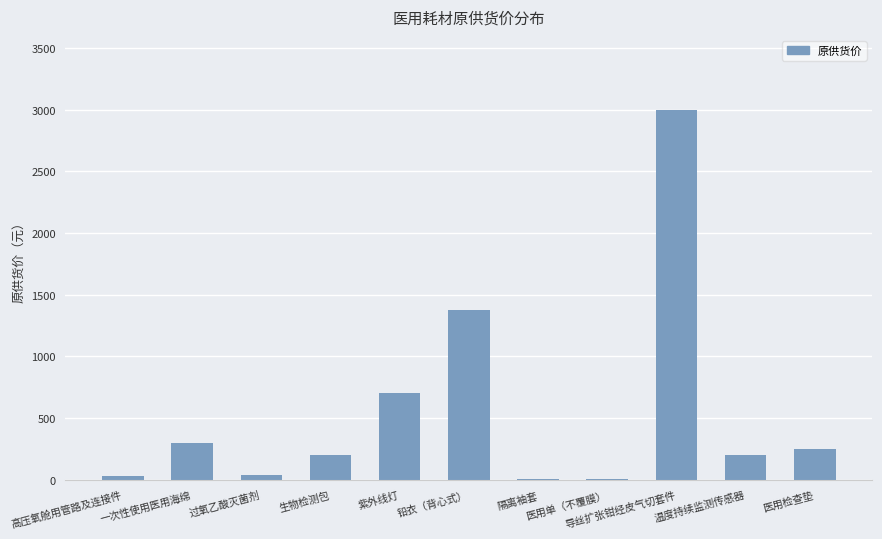

What is the sum of all values?

6105.6